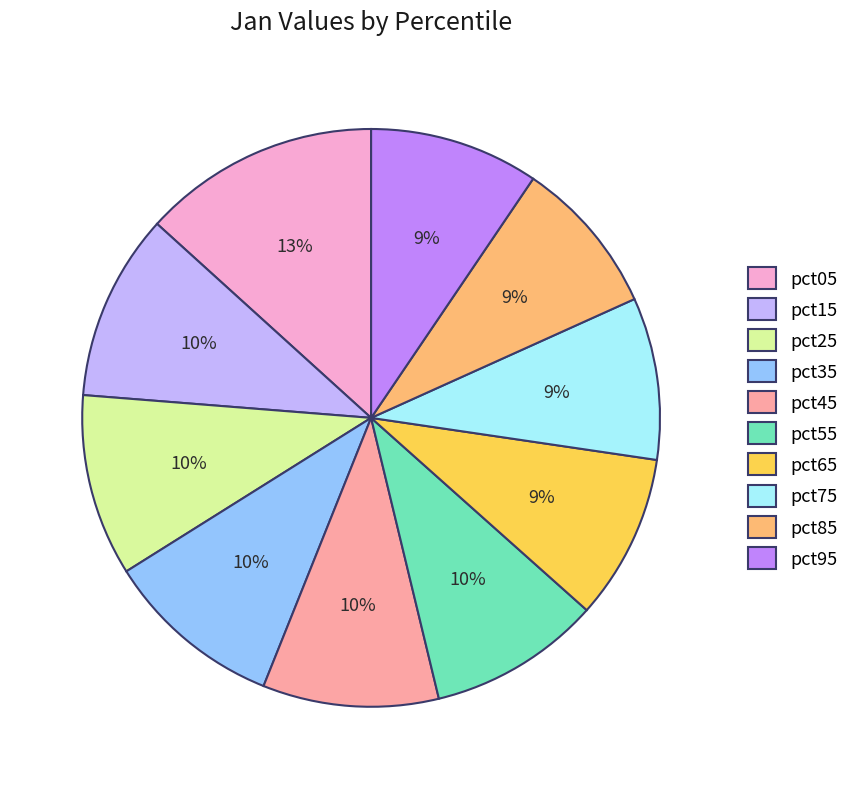

To the nearest percent, what is the average slice percentage?

10%